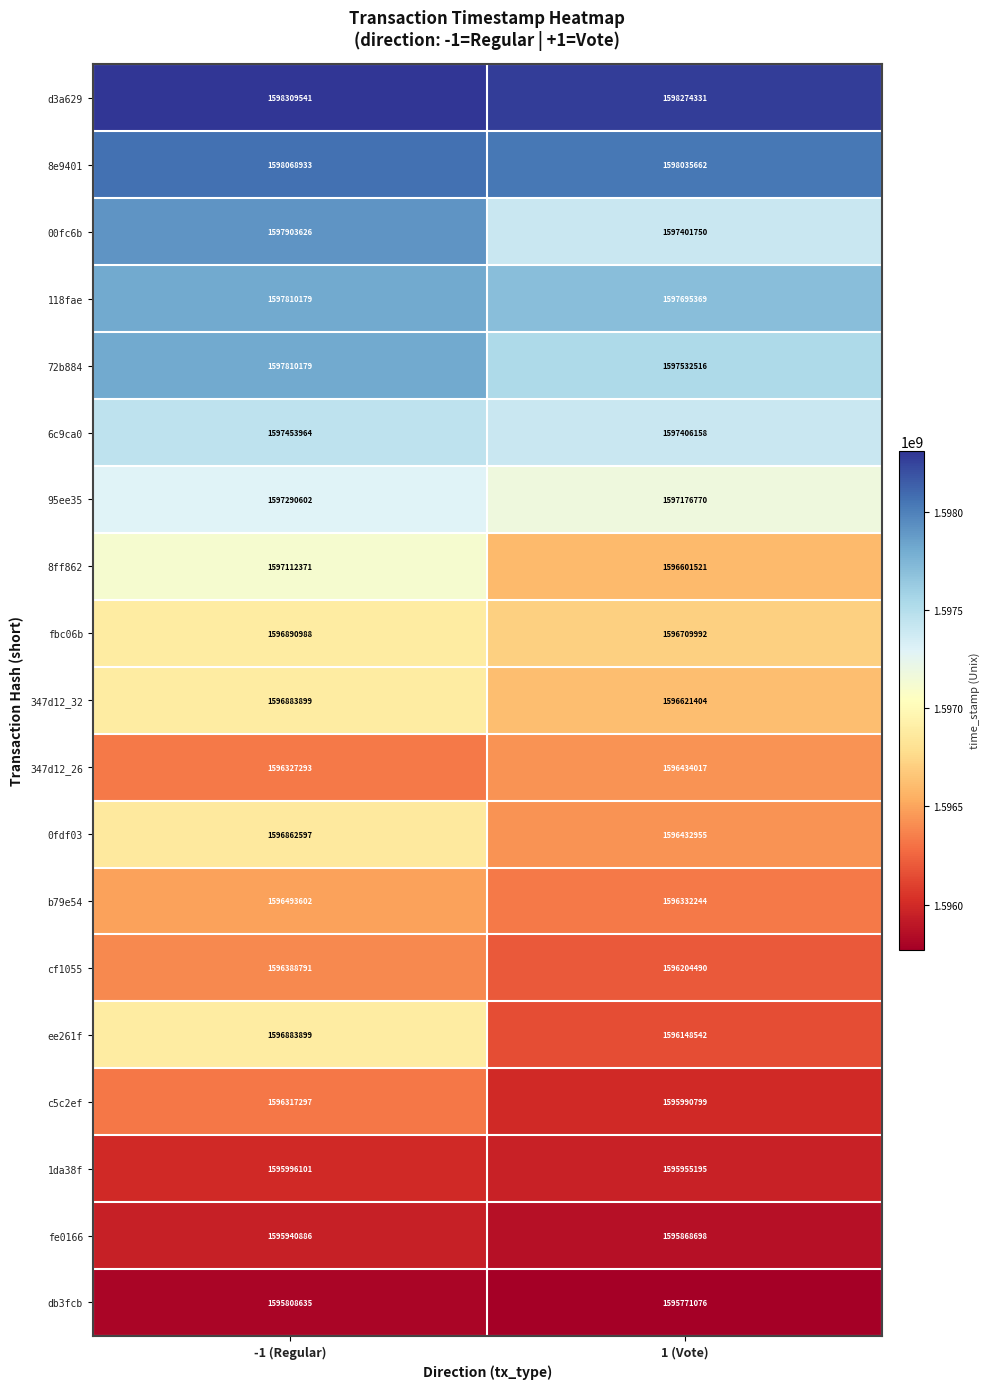

The ee261f series shows 1596883899 at -1 (Regular). True or false?

True